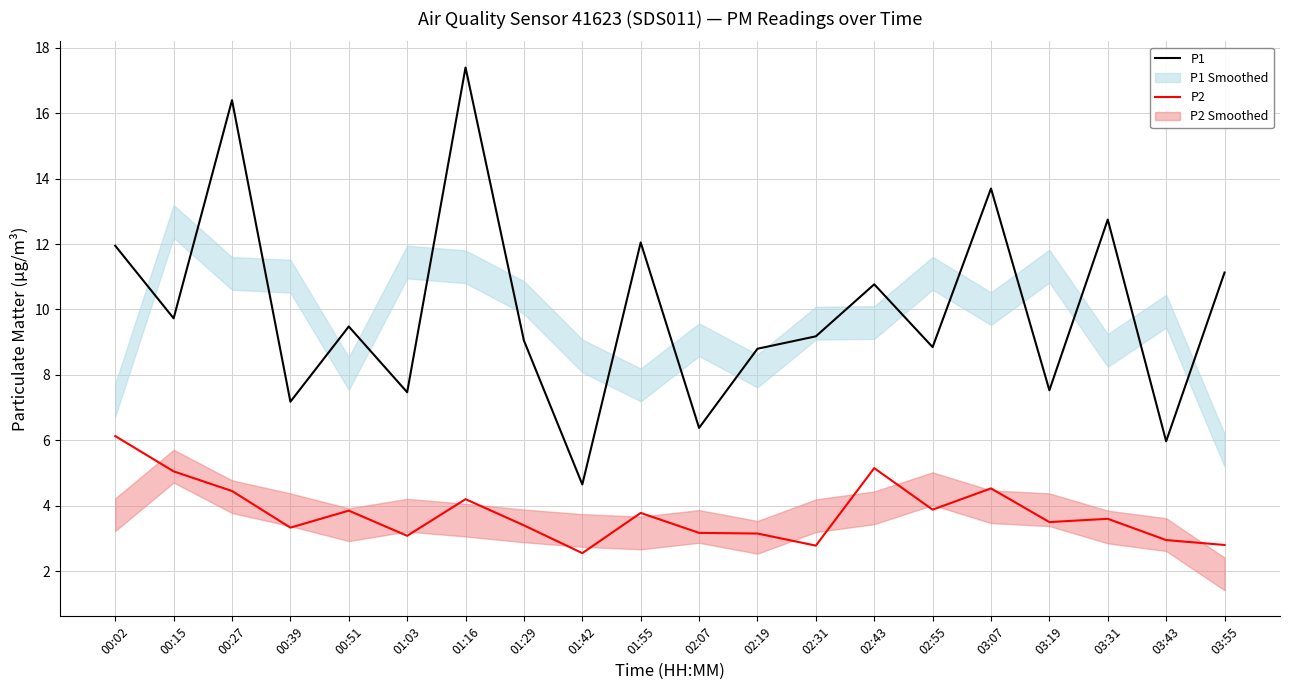

Which series has the largest total across all categories?

P1